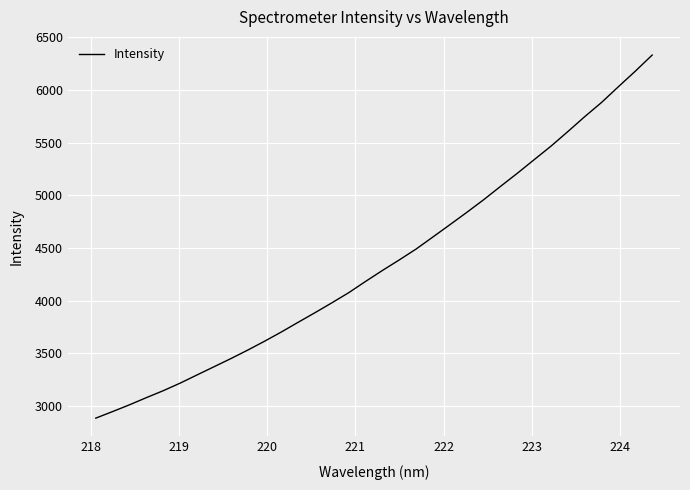

What is the minimum value shown in the chart?

2884.2